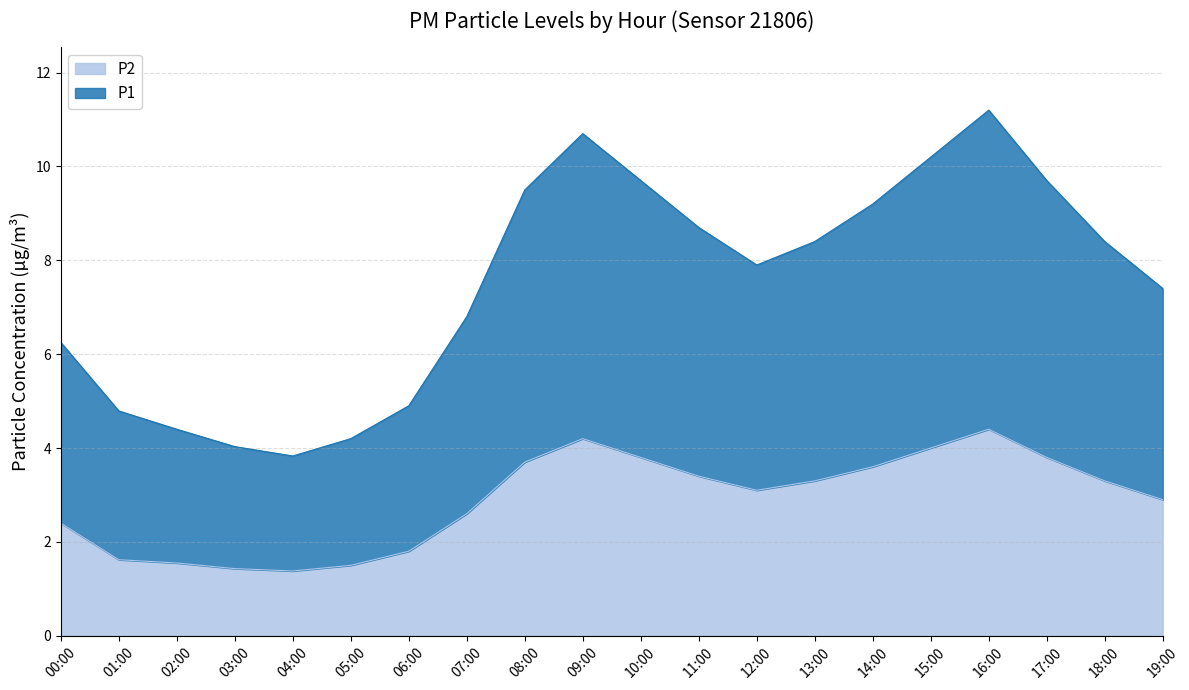

What is the difference between the maximum and second lowest values in the P1 series?

7.2